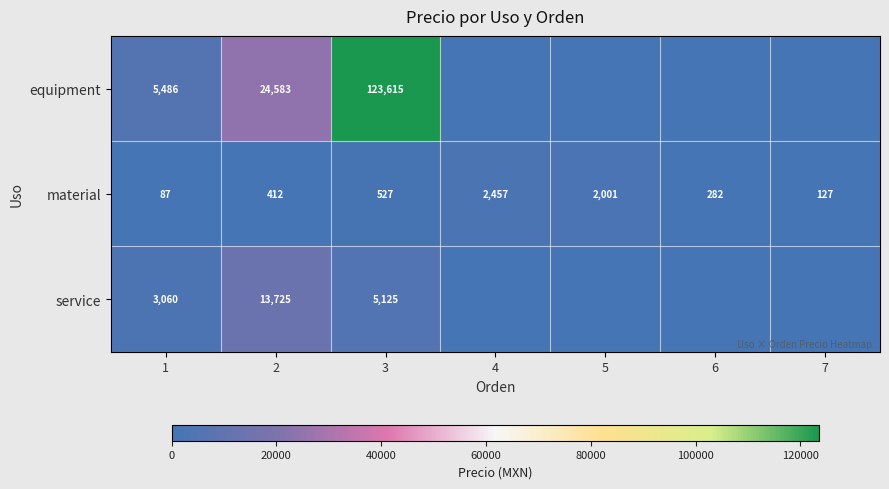

What is the spread (max minus min) of values at 5?

2001.2